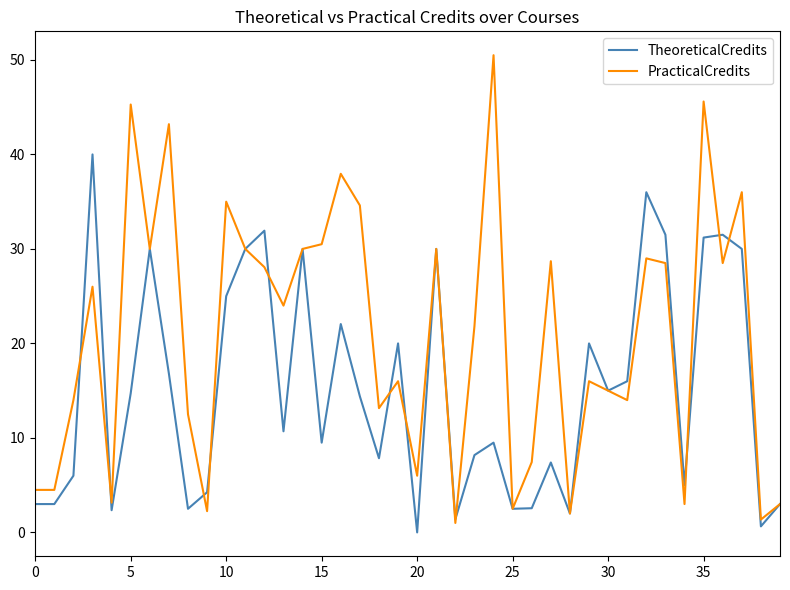

Rank the series by their maximum value, from lowest to highest.

TheoreticalCredits, PracticalCredits